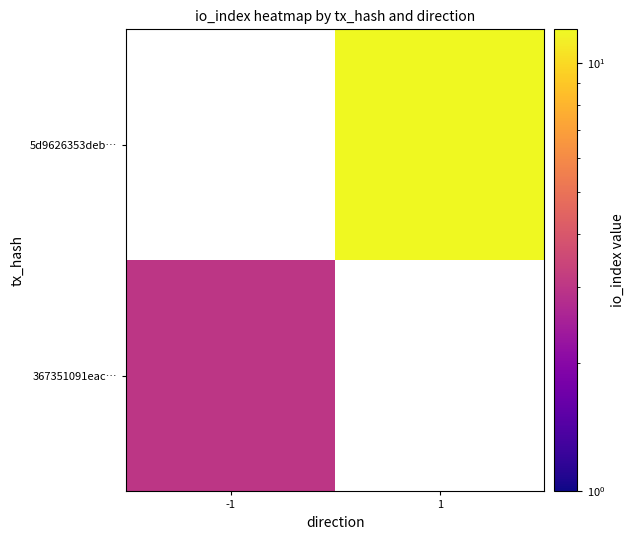

What is the smallest value displayed?

3.0